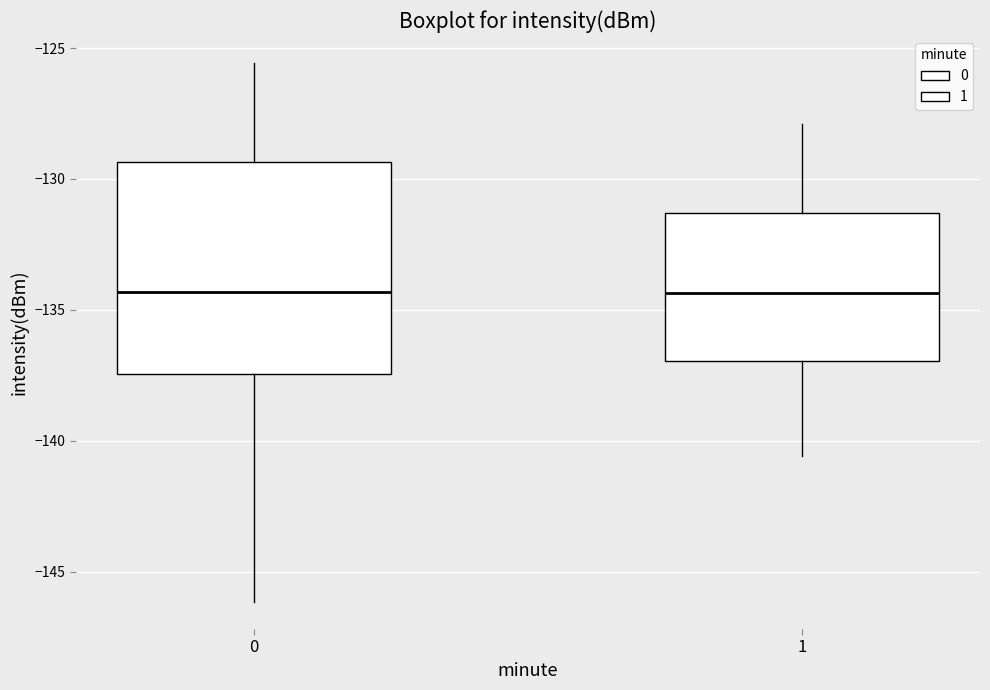

Reading left to right, read every box against the y-axis: the position of its median line, the range the box covers, and the ends of its whiskers. The values are not printed on the chart, so give them approximately, as read against the axis.

0: median -134.5, box -137.5 to -129.5, whiskers -146.0 to -125.5
1: median -134.5, box -137.0 to -131.5, whiskers -140.5 to -128.0